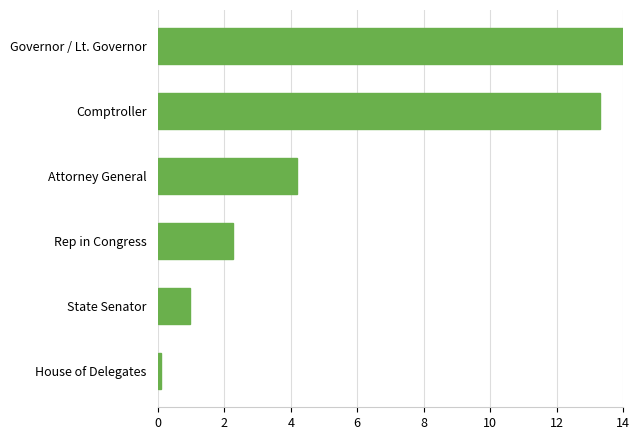

Reading top to bottom, list all the values displayed in this chart.

Governor / Lt. Governor=14.0	Comptroller=13.3	Attorney General=4.2	Rep in Congress=2.2	State Senator=1.0	House of Delegates=0.1